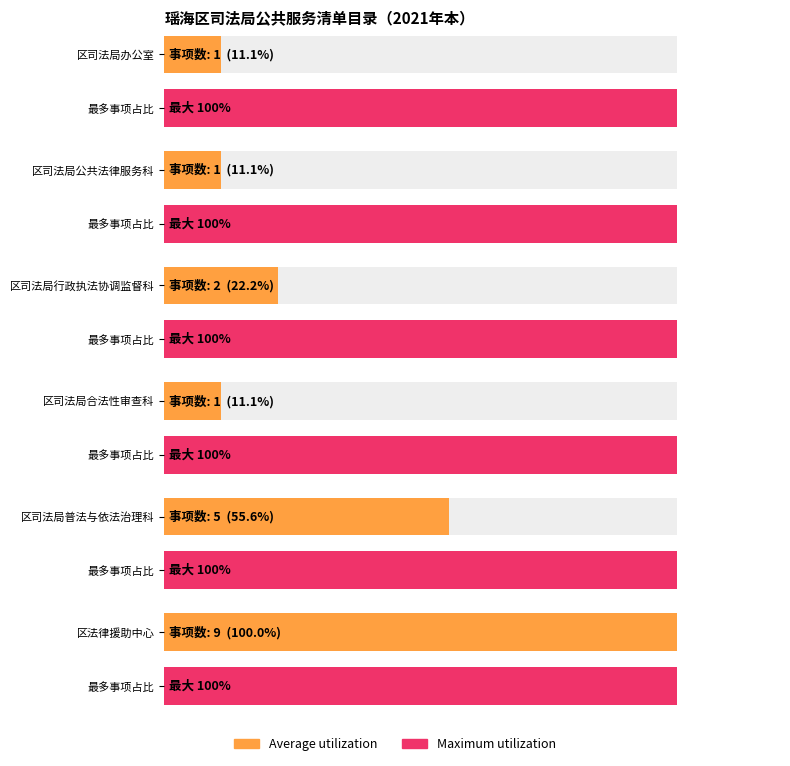

Which has a higher value, 区司法局公共法律服务科 or 区司法局办公室?

区司法局公共法律服务科